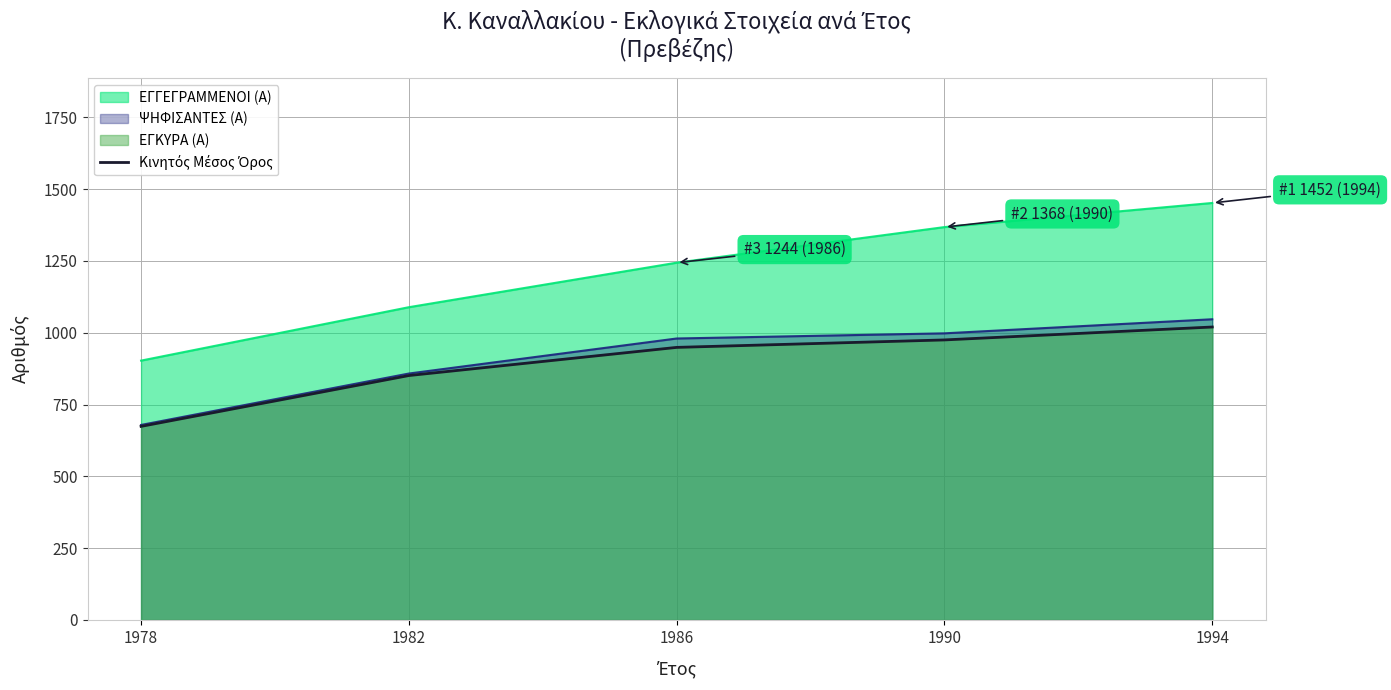

Reading left to right, extract all data points from this chart.

674	851	949	975	1020